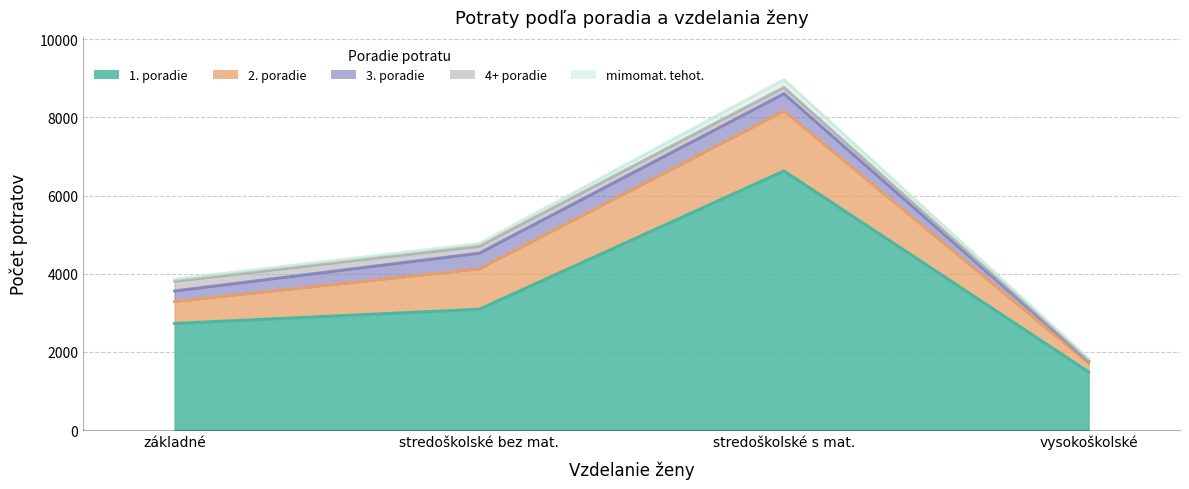

Reading left to right, what are all the values shown in this chart?

1. poradie: 2727	3090	6629	1487
2. poradie: 562	1034	1535	223
3. poradie: 269	401	442	56
4+ poradie: 250	178	159	12
mimomat. tehot.: 53	71	205	49